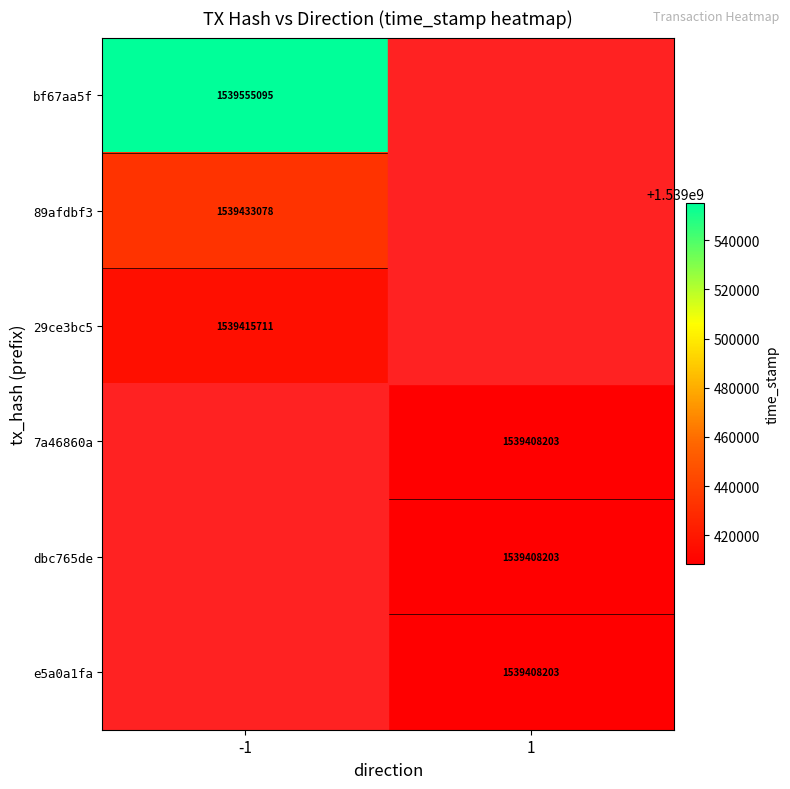

The value of 89afdbf3 at -1 is 1539433078. True or false?

True